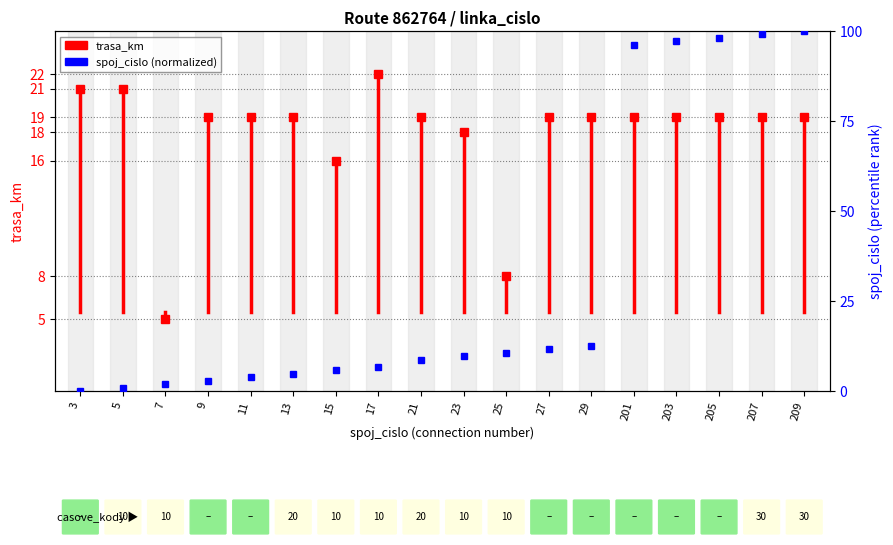

What value does the data have at 3?

21.0